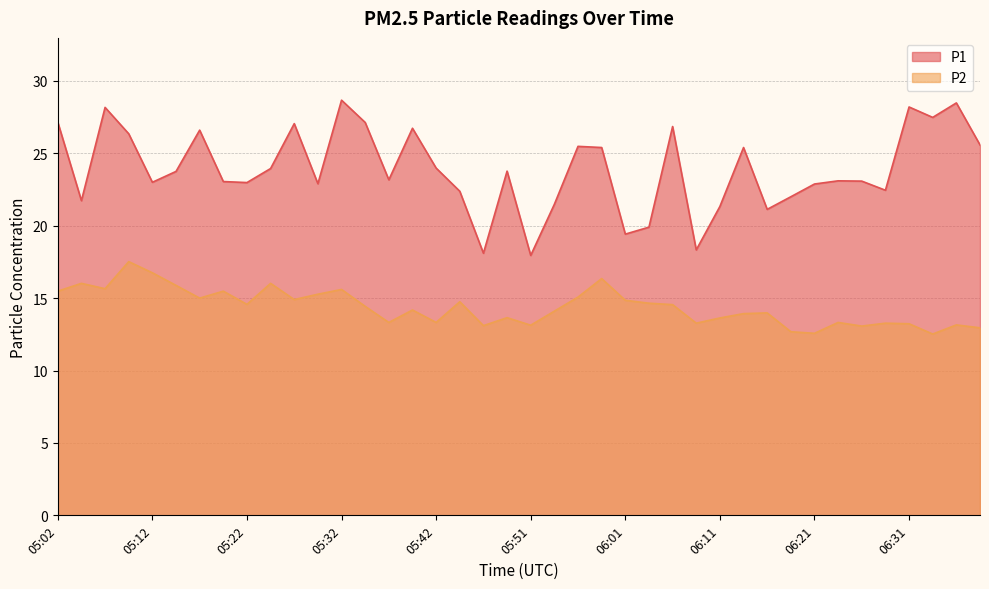

Reading right to left, extract all data points from this chart.

P1: 06:39=25.6	06:36=28.5	06:34=27.5	06:31=28.2	06:29=22.4	06:26=23.1	06:24=23.1	06:21=22.9	06:19=22.0	06:16=21.1	06:14=25.4	06:11=21.3	06:09=18.3	06:06=26.9	06:04=19.9	06:01=19.4	05:59=25.4	05:56=25.5	05:54=21.5	05:51=17.9	05:49=23.8	05:46=18.1	05:44=22.4	05:42=24.0	05:39=26.7	05:37=23.2	05:34=27.1	05:32=28.7	05:29=22.9	05:27=27.1	05:24=23.9	05:22=23.0	05:19=23.1	05:17=26.6	05:14=23.8	05:12=23.0	05:09=26.4	05:07=28.2	05:04=21.7	05:02=27.1
P2: 06:39=12.9	06:36=13.2	06:34=12.5	06:31=13.2	06:29=13.3	06:26=13.1	06:24=13.3	06:21=12.6	06:19=12.7	06:16=14.0	06:14=13.9	06:11=13.6	06:09=13.3	06:06=14.6	06:04=14.7	06:01=14.8	05:59=16.4	05:56=15.1	05:54=14.1	05:51=13.1	05:49=13.7	05:46=13.1	05:44=14.8	05:42=13.3	05:39=14.2	05:37=13.3	05:34=14.4	05:32=15.6	05:29=15.3	05:27=14.9	05:24=16.0	05:22=14.6	05:19=15.5	05:17=15.0	05:14=15.9	05:12=16.8	05:09=17.5	05:07=15.7	05:04=16.0	05:02=15.5